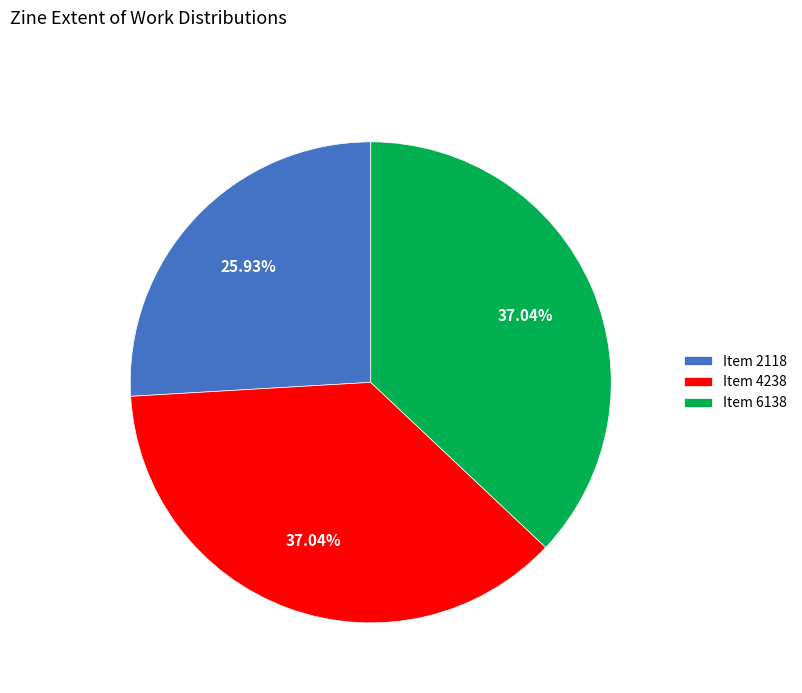

Combined, do Item 2118 and Item 6138 account for over 50%?

Yes